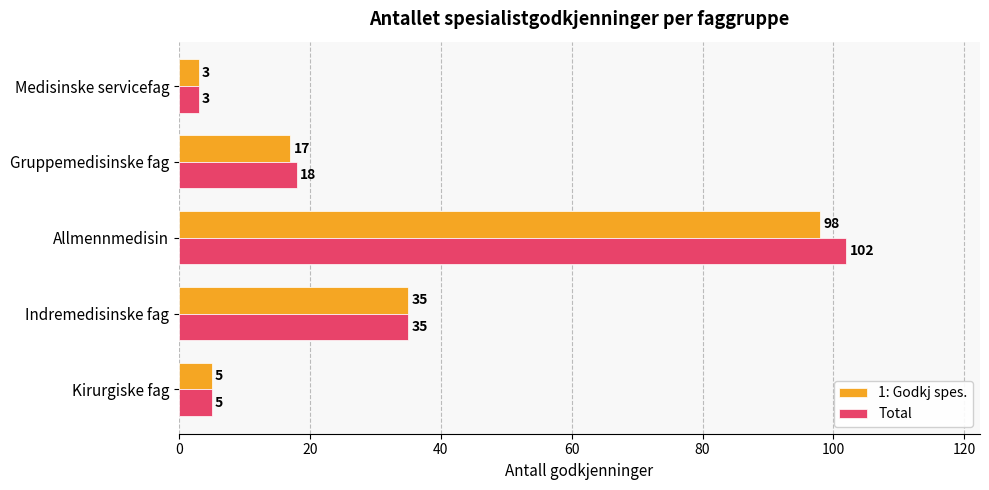

At which category is the sum across all series the highest?

Allmennmedisin